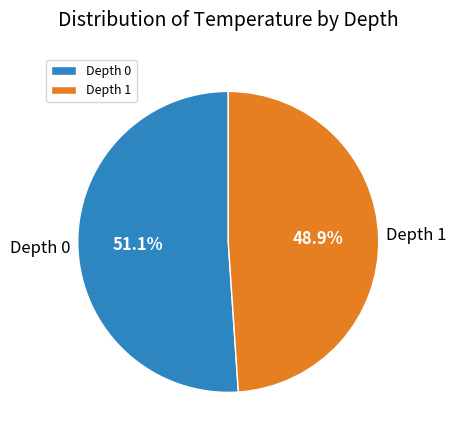

Does Depth 1 account for over 50% of the chart?

No